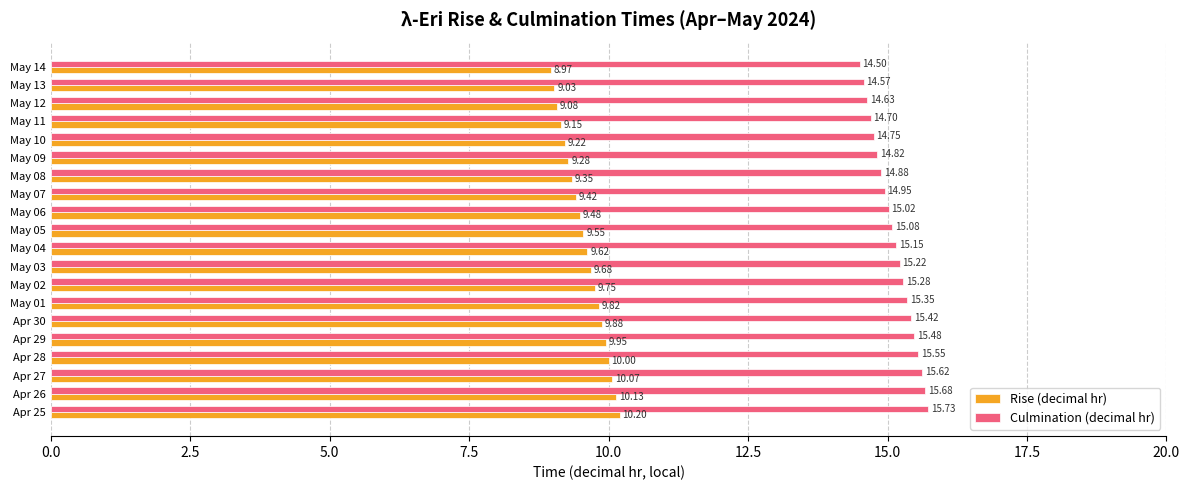

List the series in order of their peak value, highest first.

Culmination (decimal hr), Rise (decimal hr)